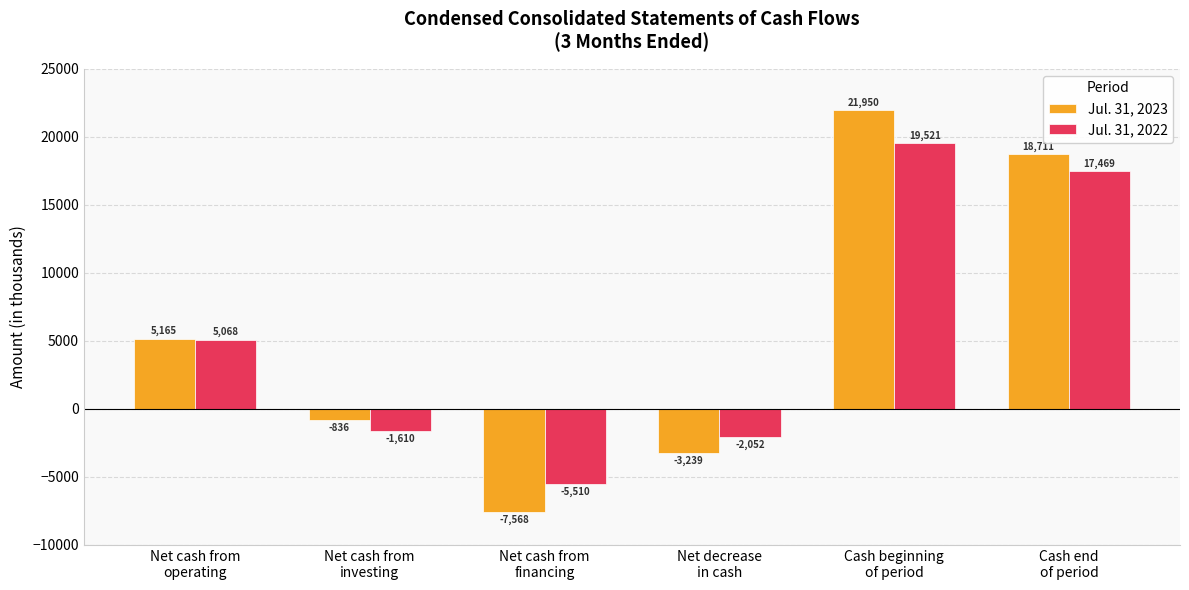

What is the value of the Jul. 31, 2022 bar at the 6th from the left?

17469